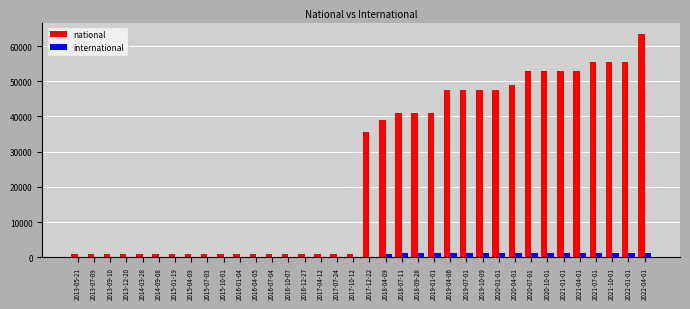

What is the sum of the national values at 2020-01-01 and 2015-01-19?

48428